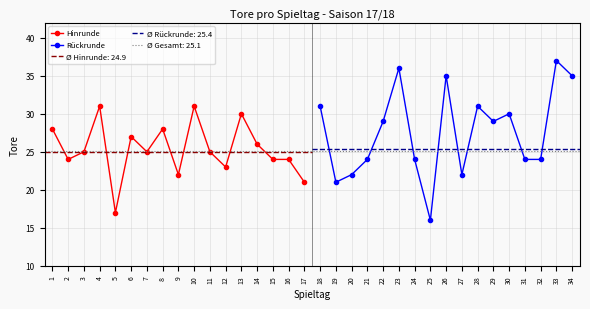

What value does the Rückrunde series have at 30?

30